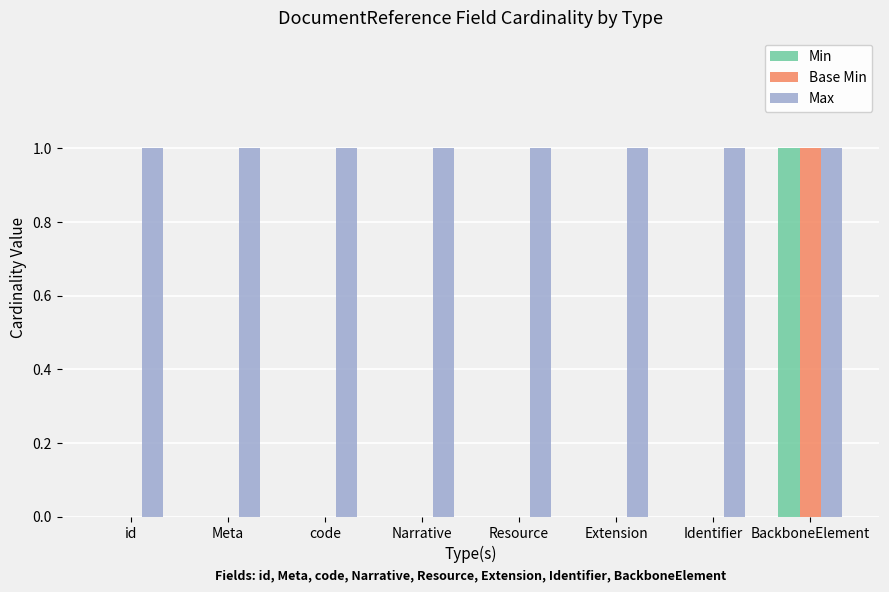

Is it true that Max equals 1 at BackboneElement?

True